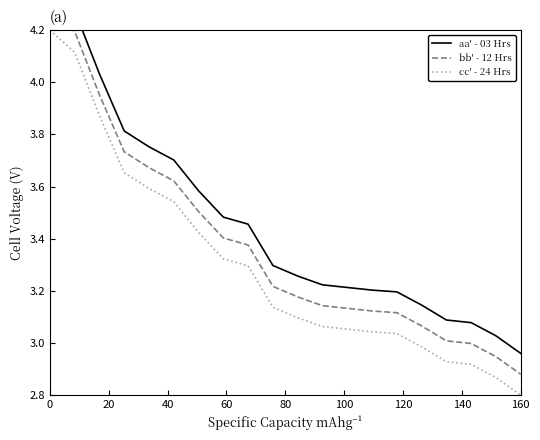

At how many categories does at least one series exceed 2?

20